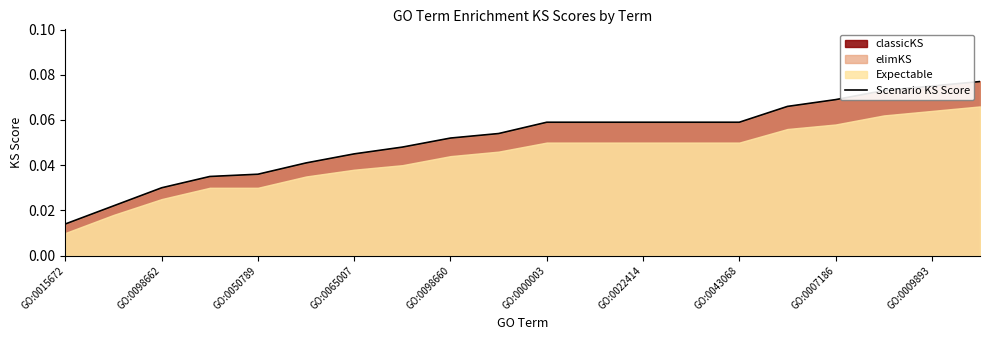

The Scenario KS Score series shows 0.0 at GO:0007186. True or false?

False